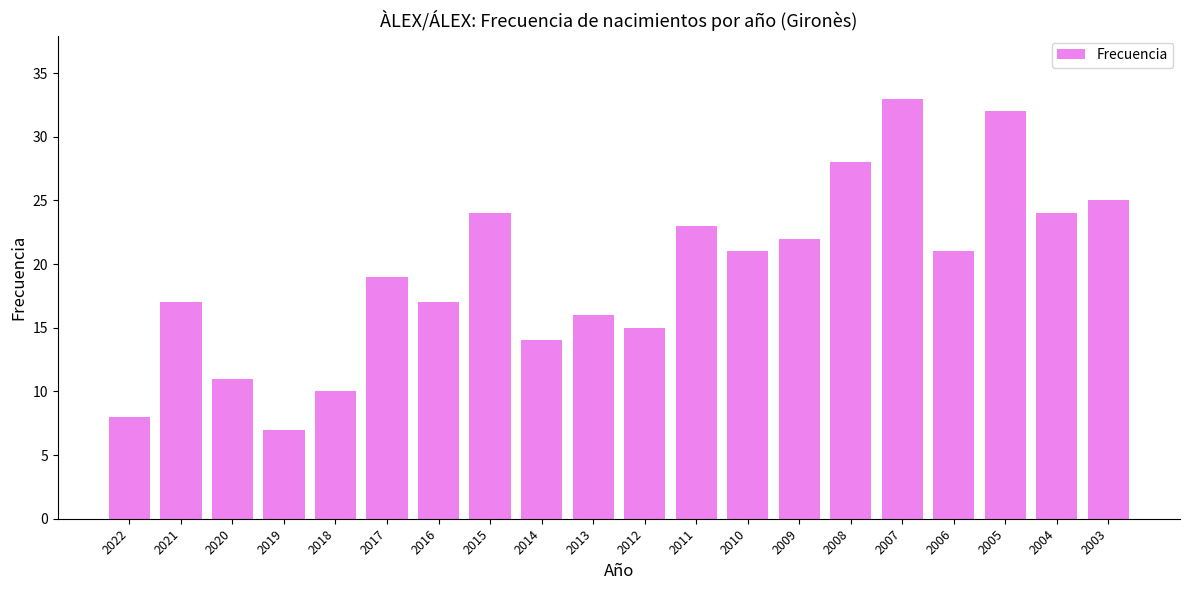

Between 2019 and 2013, which is larger?

2013